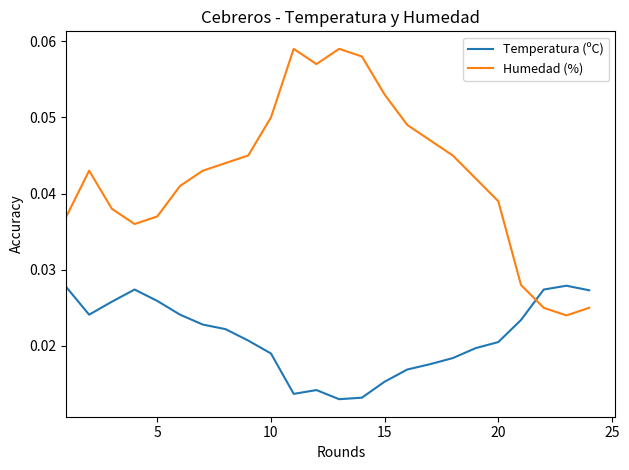

How many interior local peaks does the Humedad (%) series have?

3